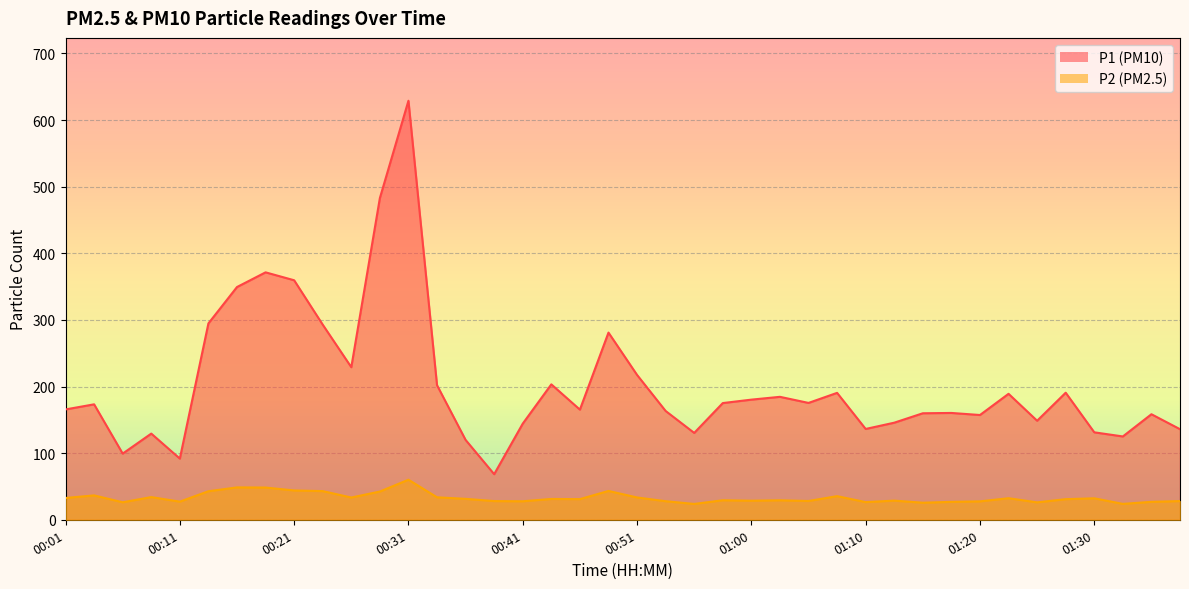

Where does the P2 series first go above 31?

00:01